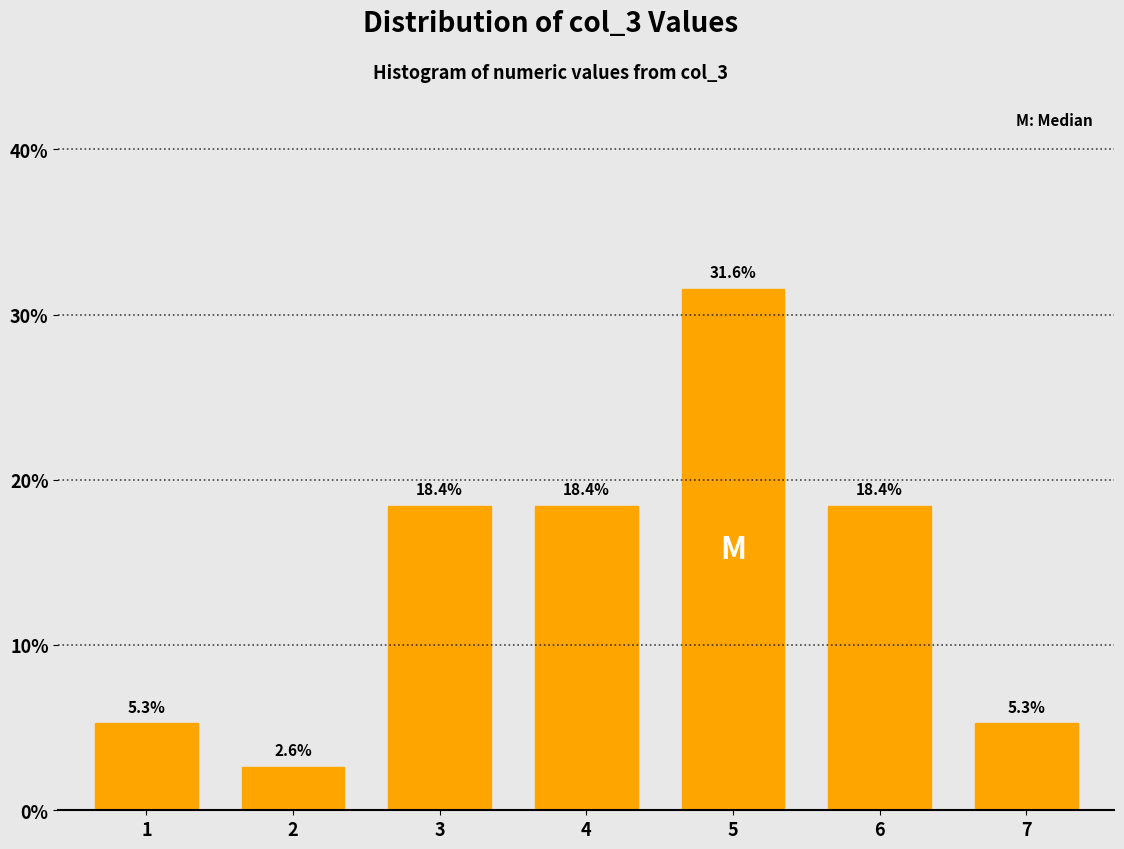

Reading right to left, list all the values displayed in this chart.

7=5.3	6=18.4	5=31.6	4=18.4	3=18.4	2=2.6	1=5.3